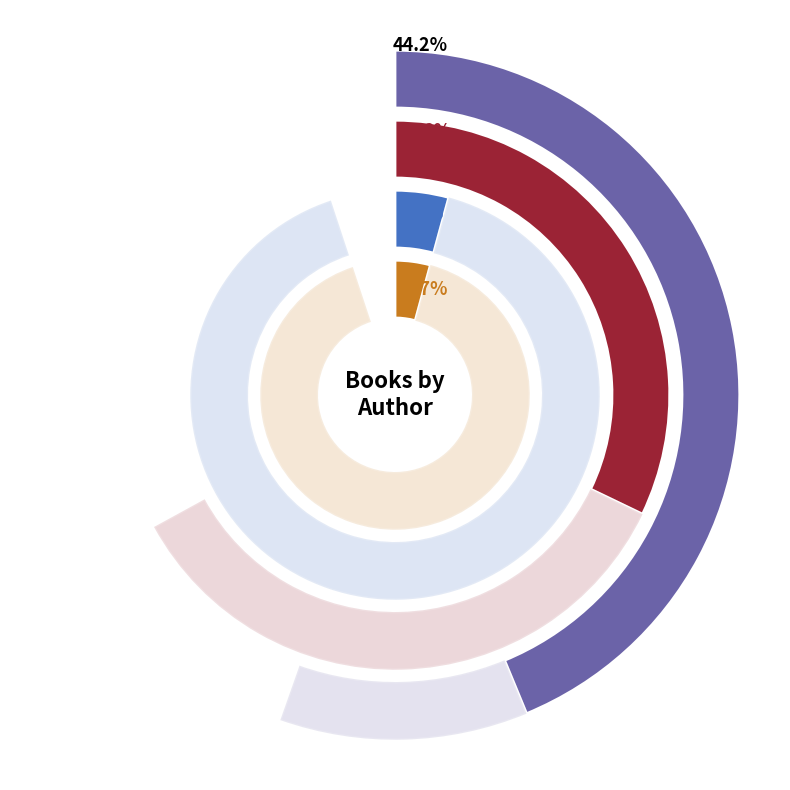

The Brian Floca slice represents 1% of the pie. True or false?

False